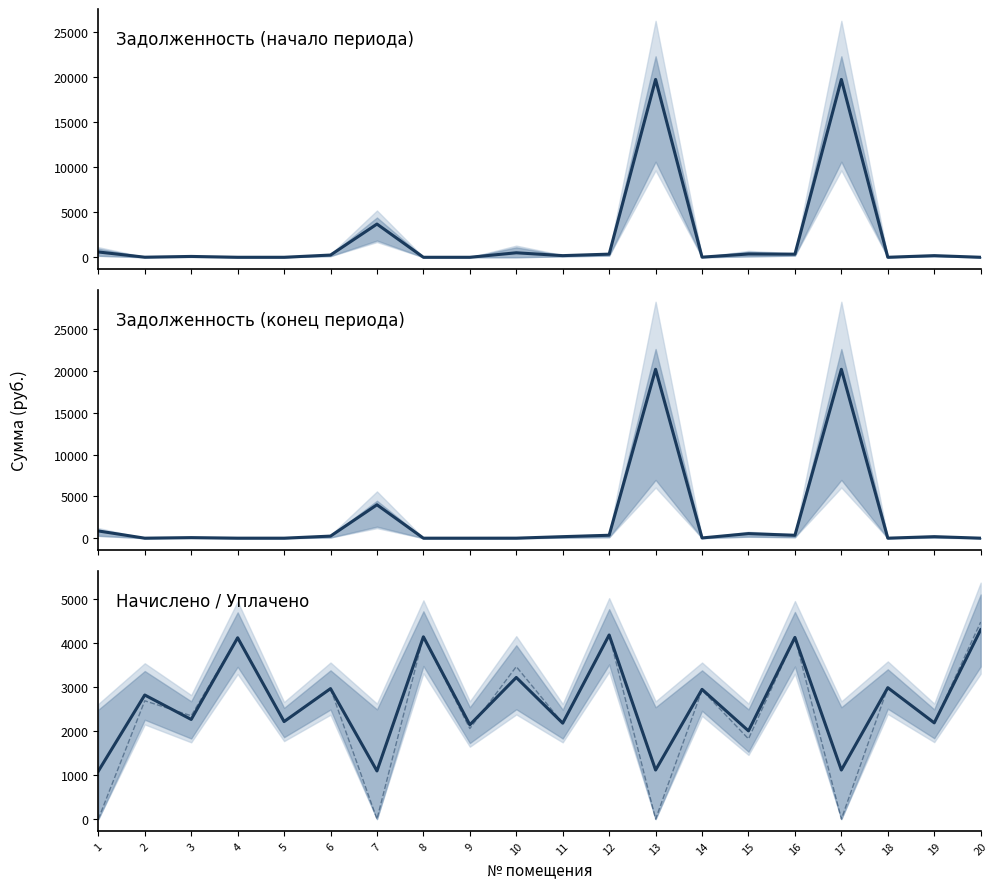

Reading left to right, what are all the values shown in this chart?

задолженность (до): 588.9	8.6	93.7	0.6	0.0	247.8	3691.5	0.0	0.0	499.1	181.9	349.7	19769.6	13.7	365.3	344.6	19769.6	0.0	182.5	0.0
задолженность (после): 864.2	0.0	66.7	1.1	0.0	248.1	3998.8	0.0	0.0	2.5	181.9	350.2	20217.5	27.4	548.1	344.6	20217.5	0.0	182.5	0.0
начислено: 1091.6	2823.9	2267.4	4126.9	2219.2	2969.5	1095.1	4148.9	2146.1	3223.3	2183.3	4191.0	1116.2	2952.3	2007.7	4134.8	1116.2	2990.5	2190.2	4309.9
уплачено: 0.0	2692.4	2351.6	4126.1	2220.0	2969.5	0.0	4148.9	2059.7	3470.1	2183.3	4191.0	0.0	2935.0	1825.2	4134.8	0.0	2990.5	2190.2	4485.0